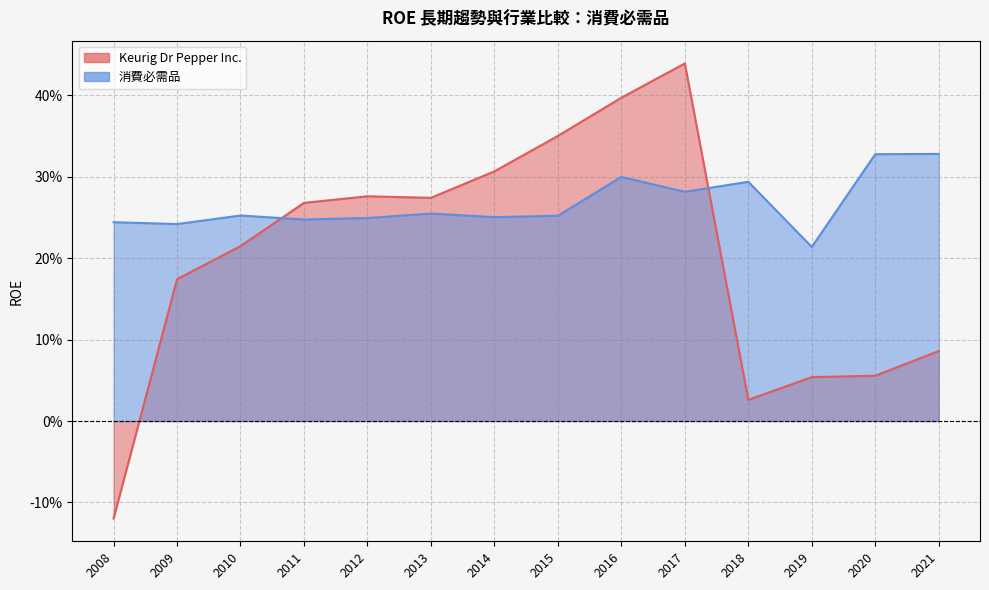

Which series has the widest spread of values?

Keurig Dr Pepper Inc._line